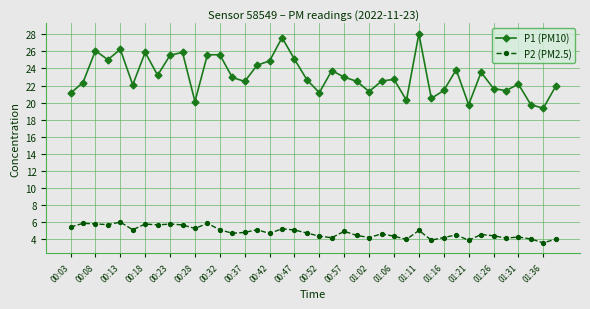

List the series in order of their peak value, lowest first.

P2 (PM2.5), P1 (PM10)